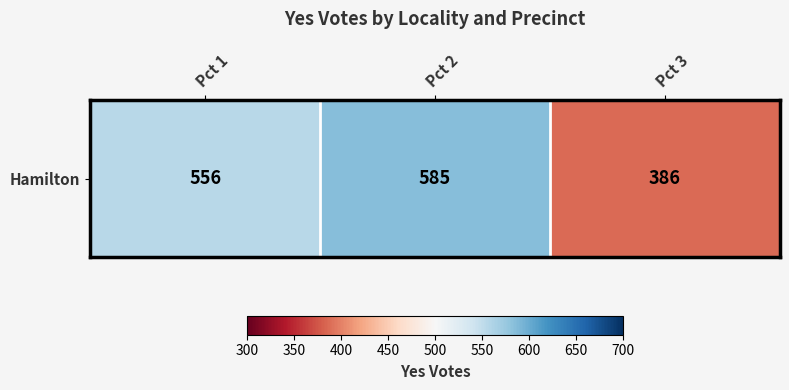

True or false: the data shows 981 at Pct 2.

False